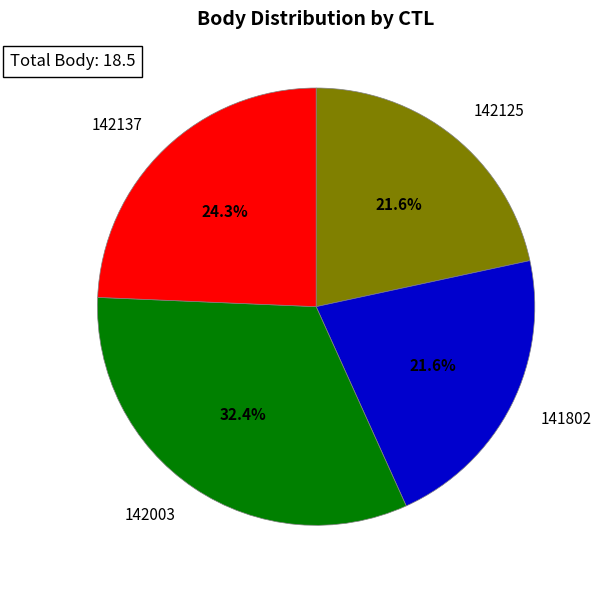

The 141802 slice represents 36% of the pie. True or false?

False